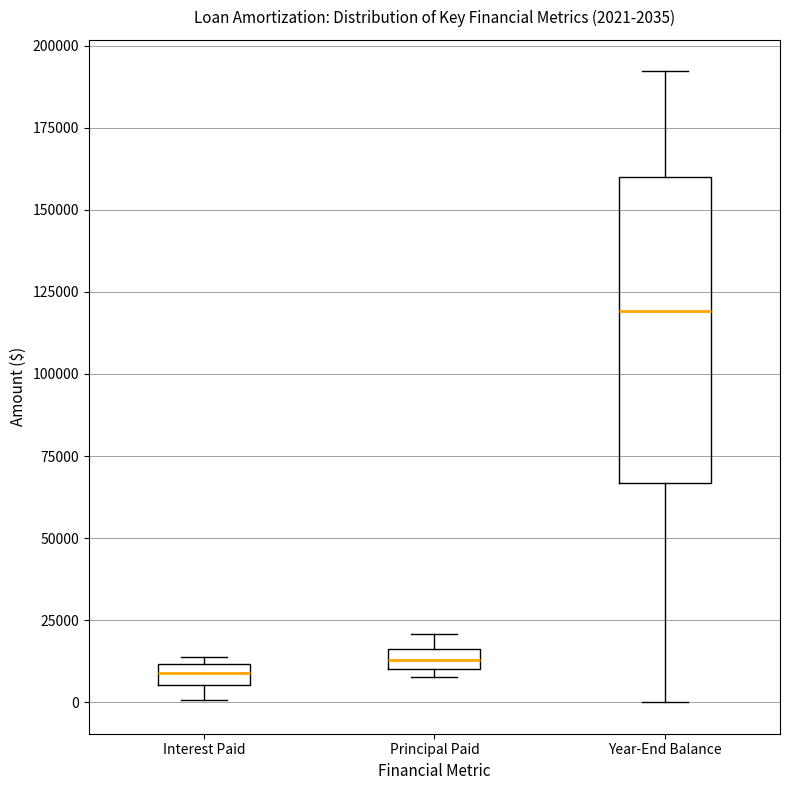

Which box is the tallest, from its lower edge to its upper edge?

Year-End Balance